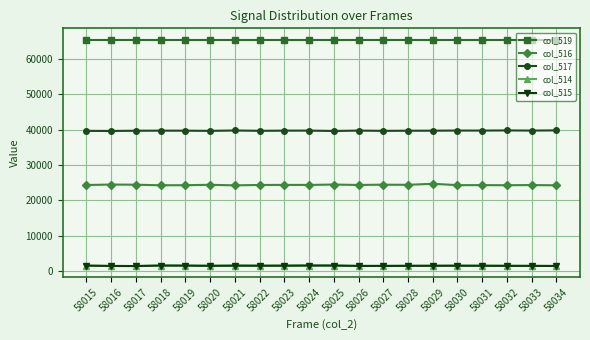

What is the value of the col_519 point at the 15th from the left?

65535